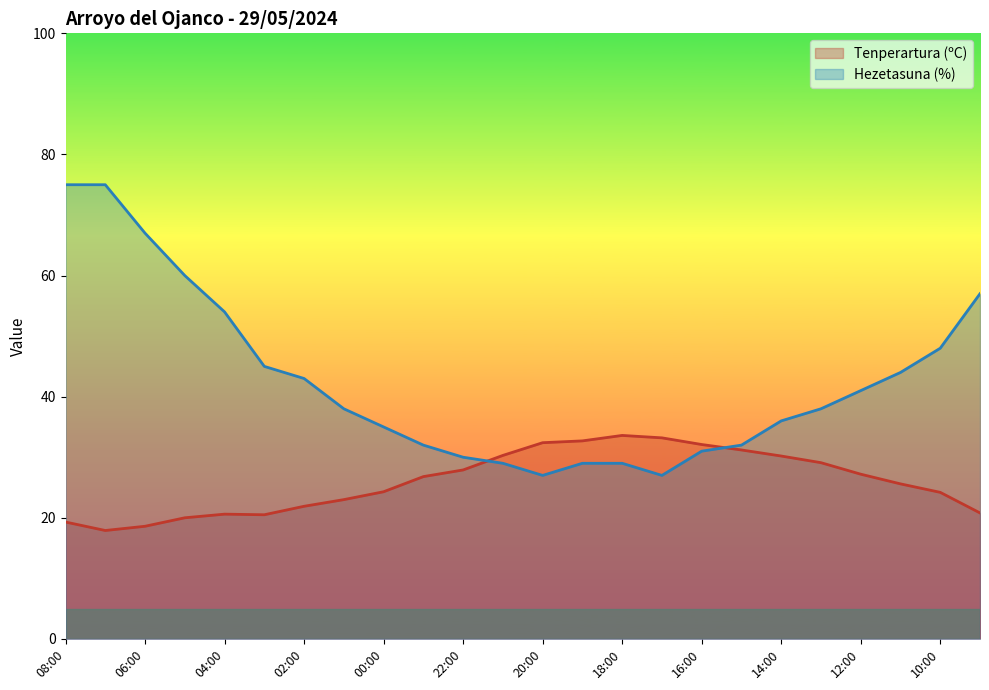

Which series ends up on top after the final intersection of Tenperartura (ºC) and Hezetasuna (%)?

Hezetasuna (%)